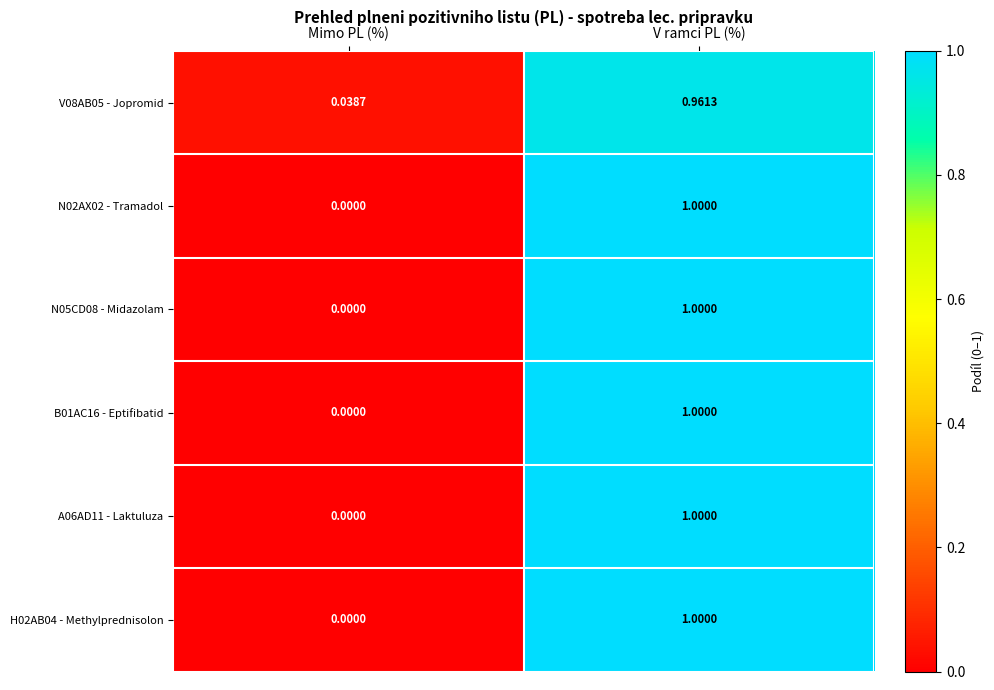

Is the value of V08AB05 - Jopromid at V ramci PL (%) greater than the value of H02AB04 - Methylprednisolon at V ramci PL (%)?

No